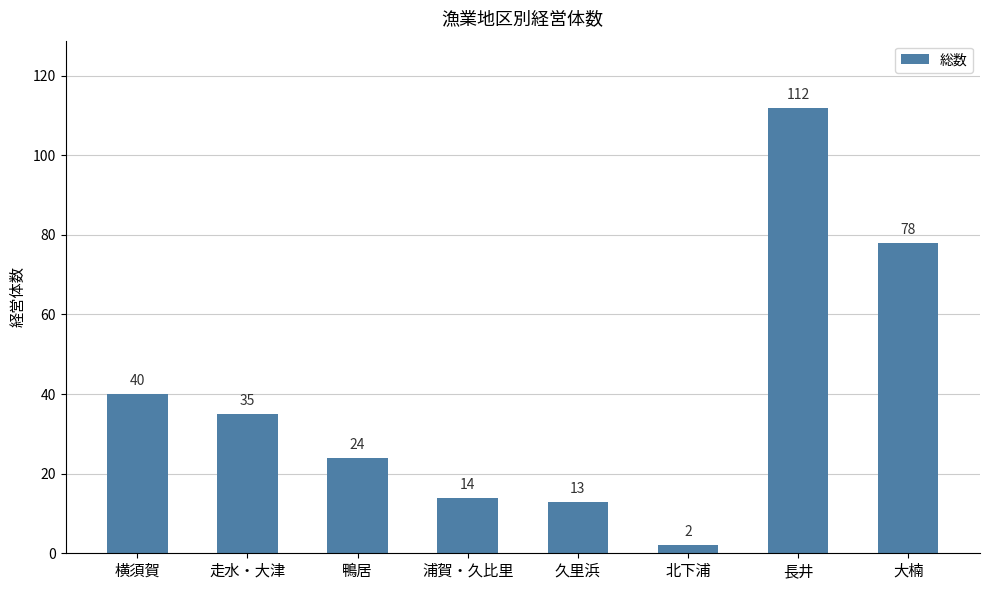

The value at 長井 is 196. True or false?

False